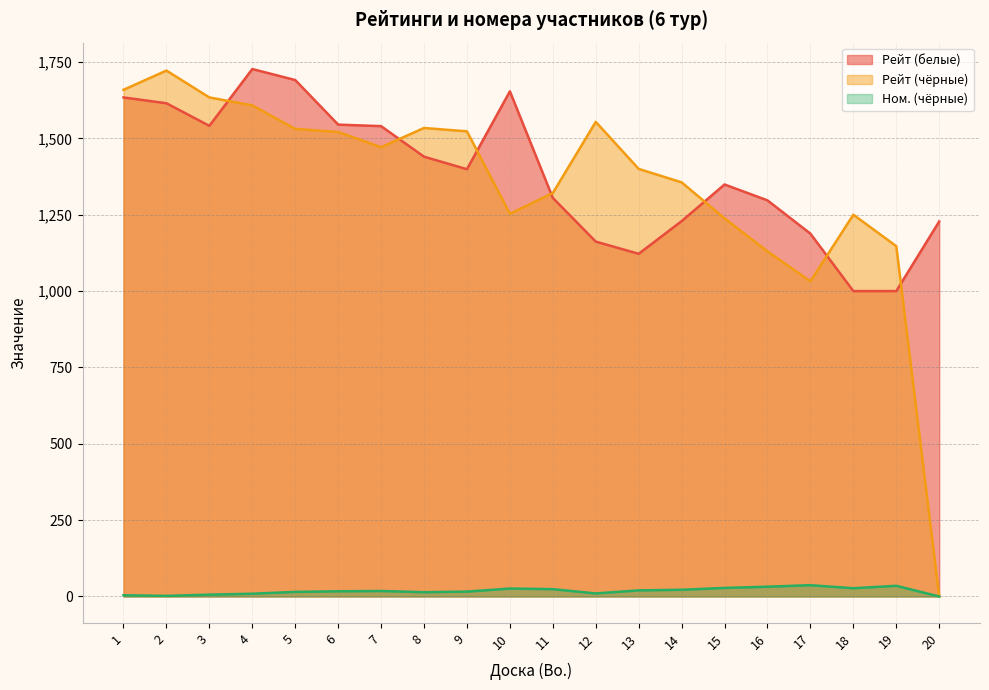

What is the greatest value displayed?

1727